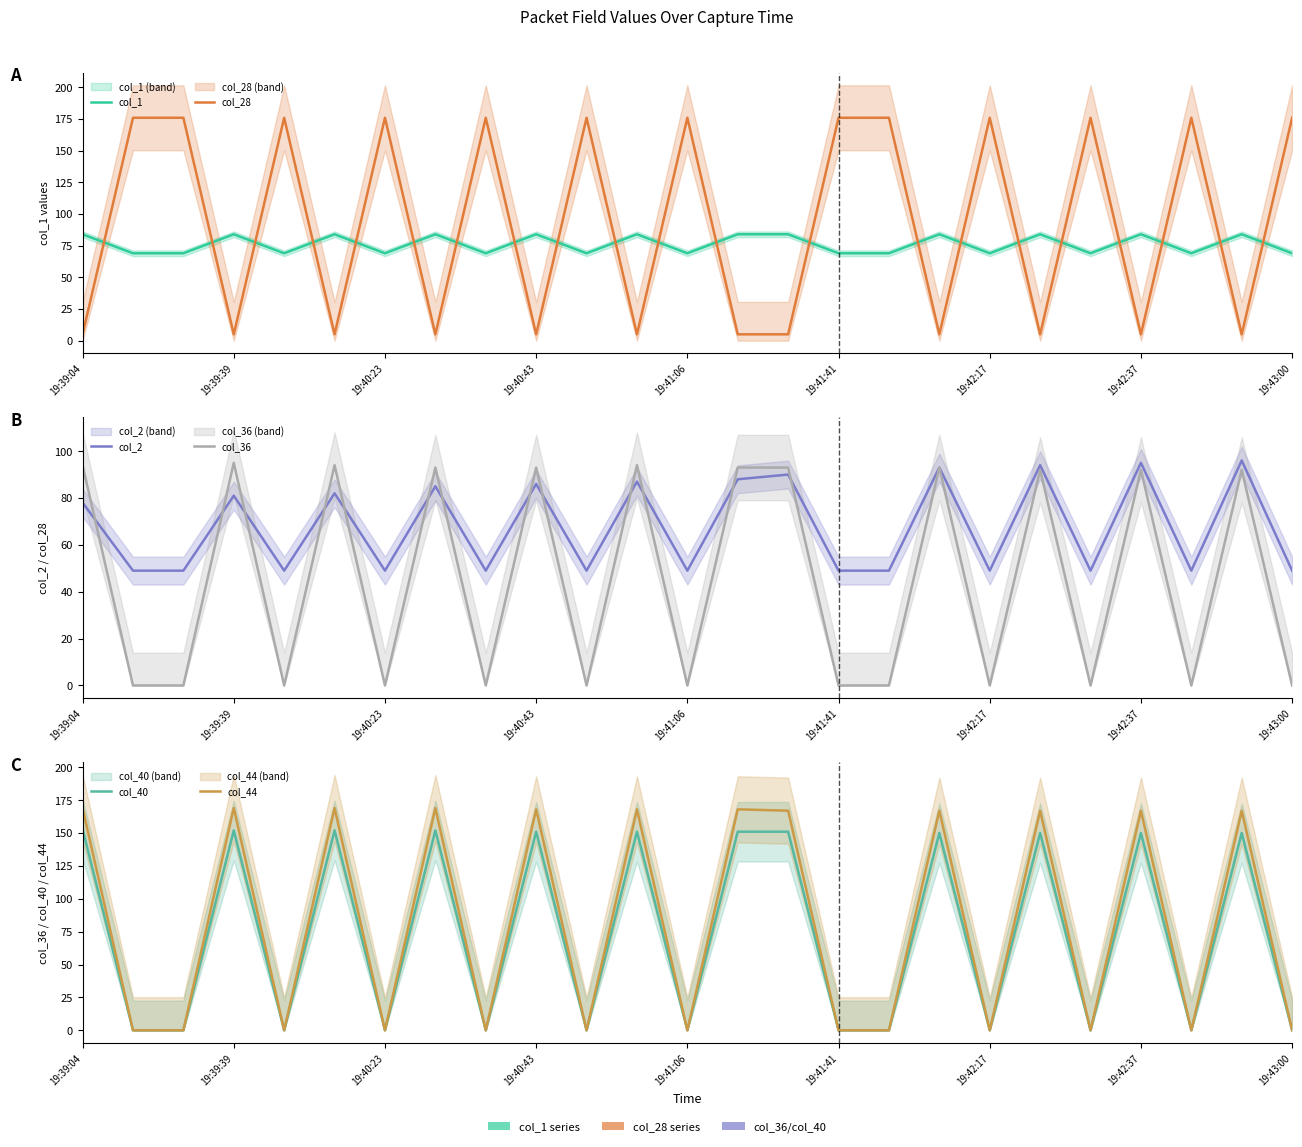

Does the chart have visible grid lines?

No